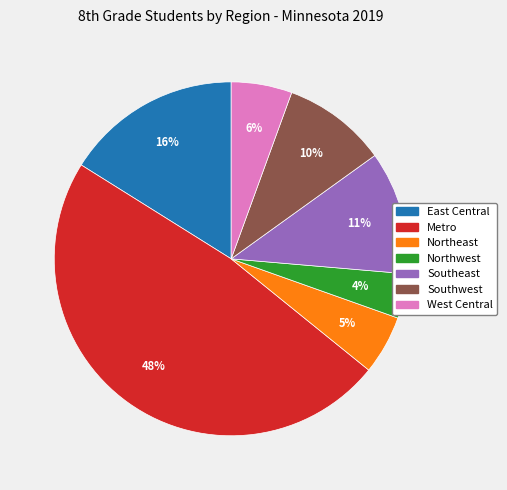

Does any single category account for the majority?

No